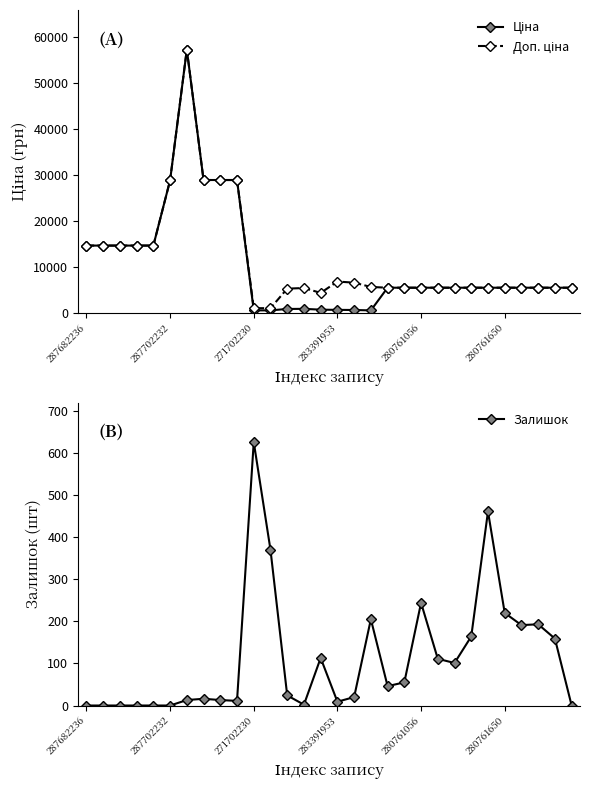

At which category is the sum across all series the highest?

6